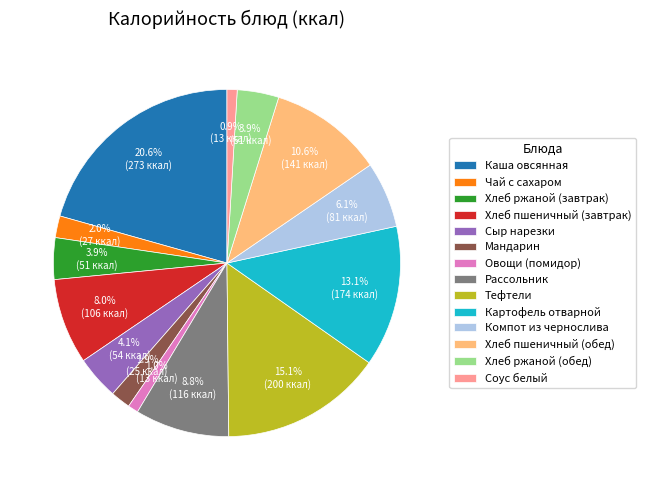

Which category has the biggest portion of the pie?

Каша овсянная